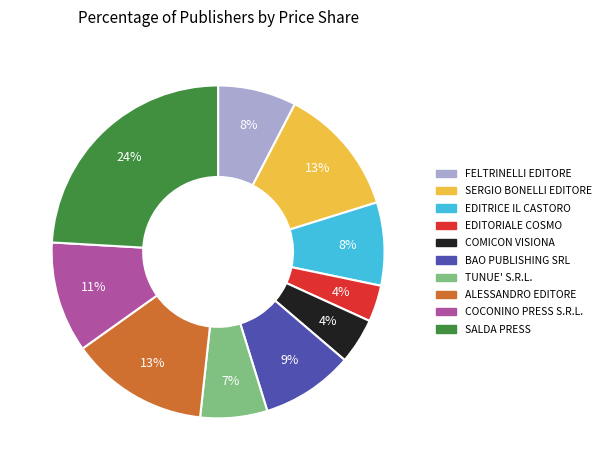

Do COMICON VISIONA and SERGIO BONELLI EDITORE together represent more than half of the pie?

No